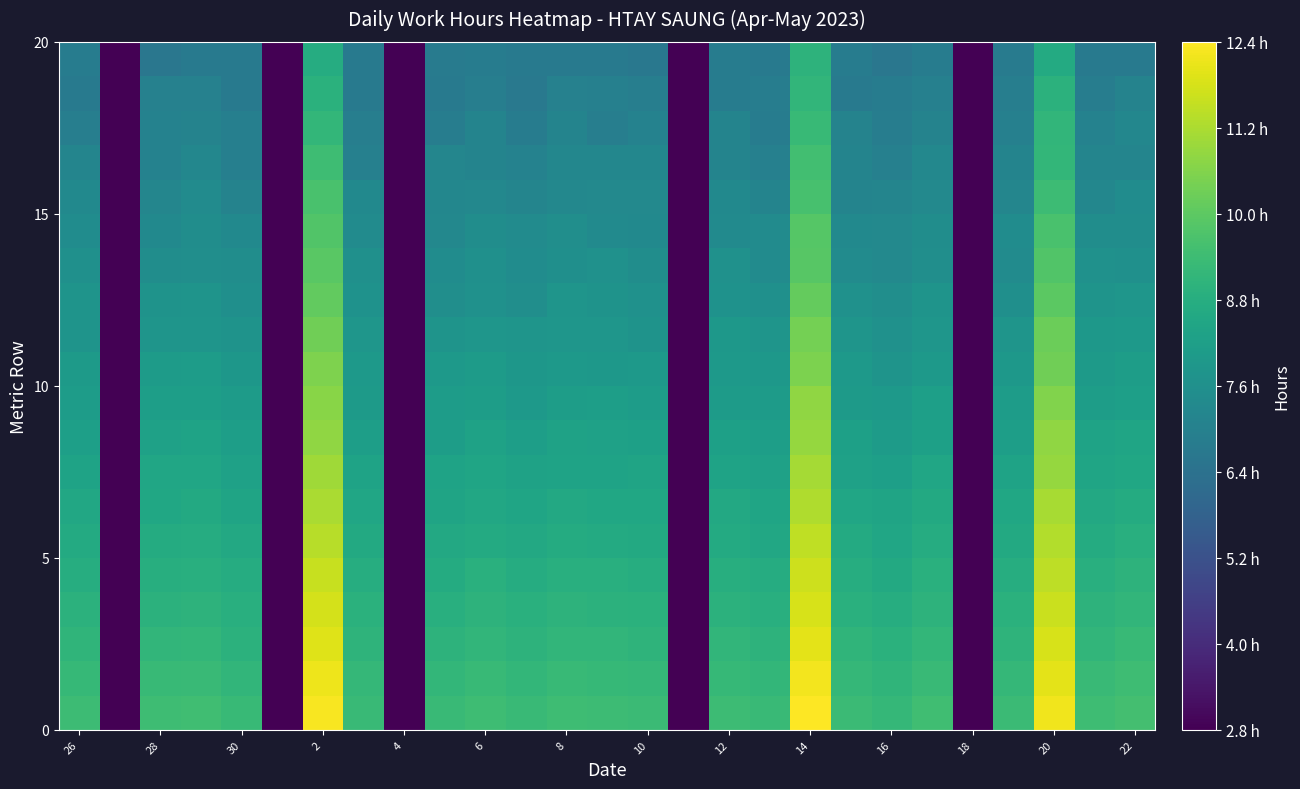

At how many categories does at least one series exceed 11?

3